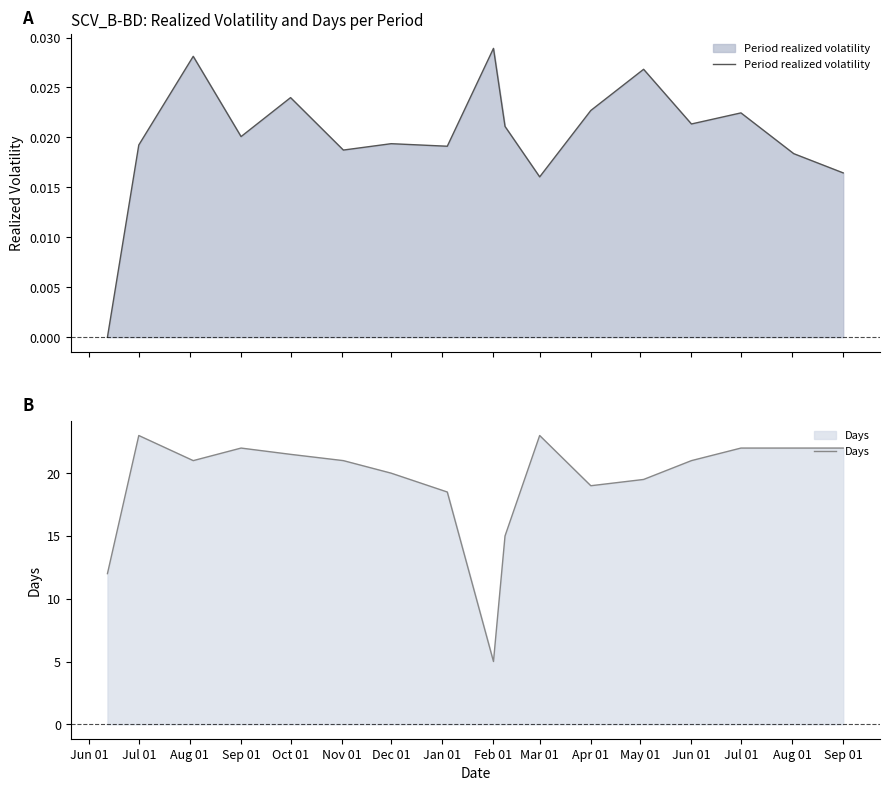

At how many categories does at least one series exceed 0?

17